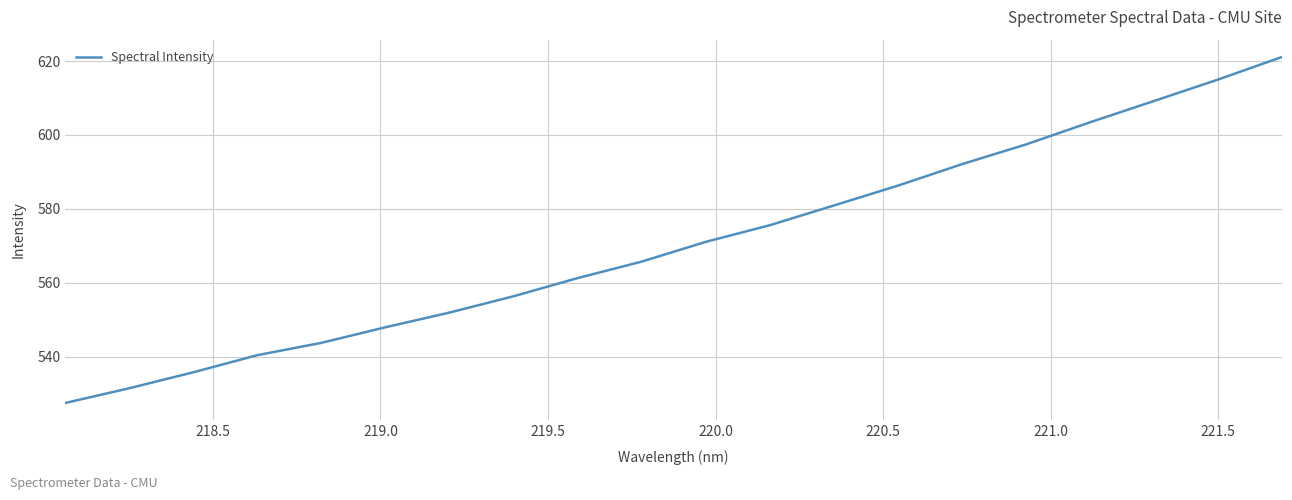

True or false: there are more than 1 points higher than both neighbors.

False